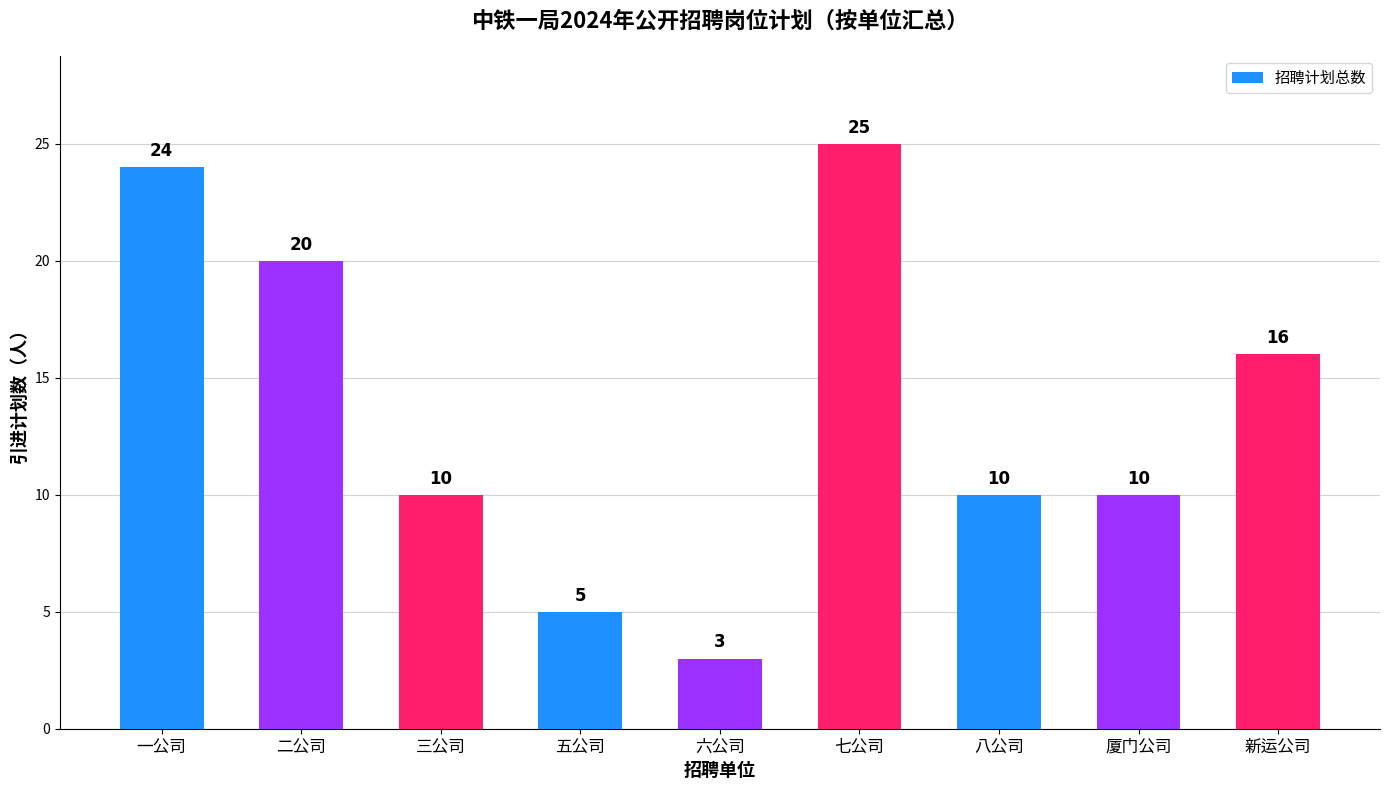

Reading left to right, extract all data points from this chart.

一公司=24	二公司=20	三公司=10	五公司=5	六公司=3	七公司=25	八公司=10	厦门公司=10	新运公司=16